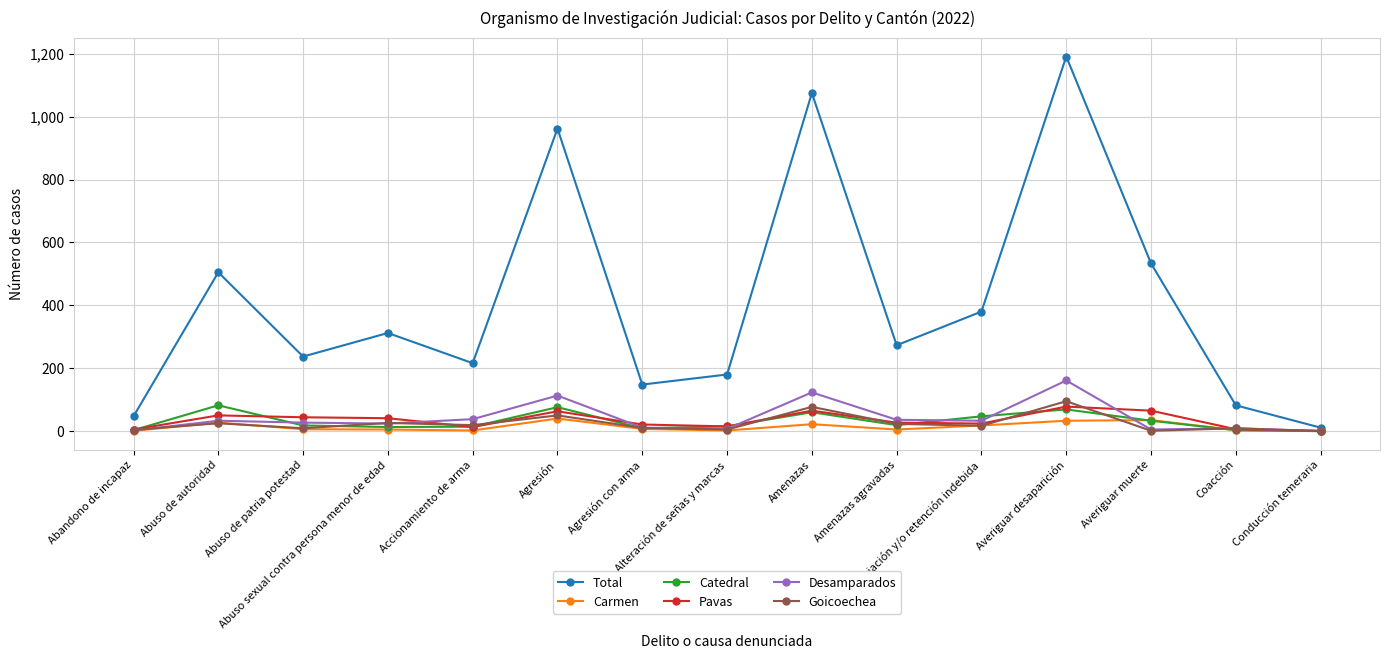

Does the chart display data point markers on the line(s)?

Yes